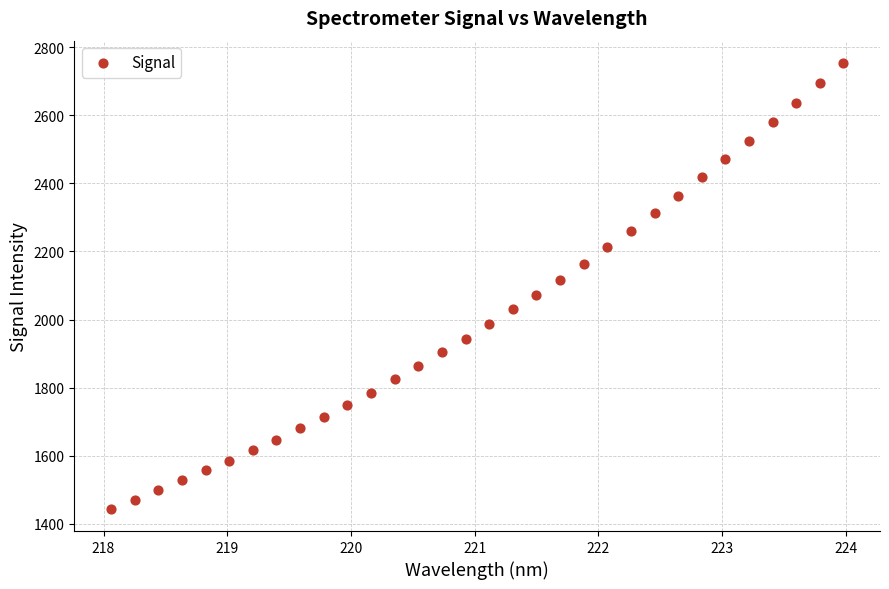

What is the range of X values (max minus min)?

5.9